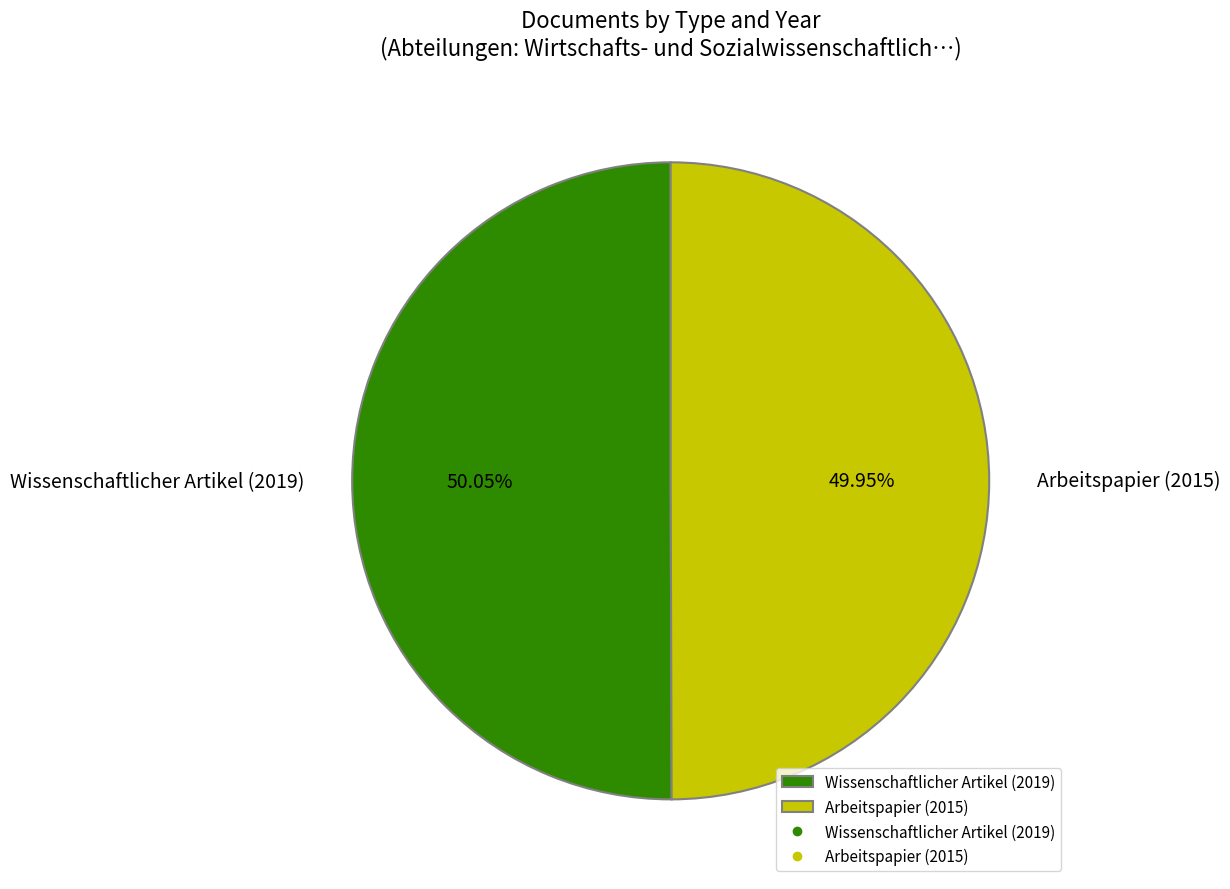

Approximately how many times larger is the value at Wissenschaftlicher Artikel (2019) compared to Arbeitspapier (2015)?

1.0